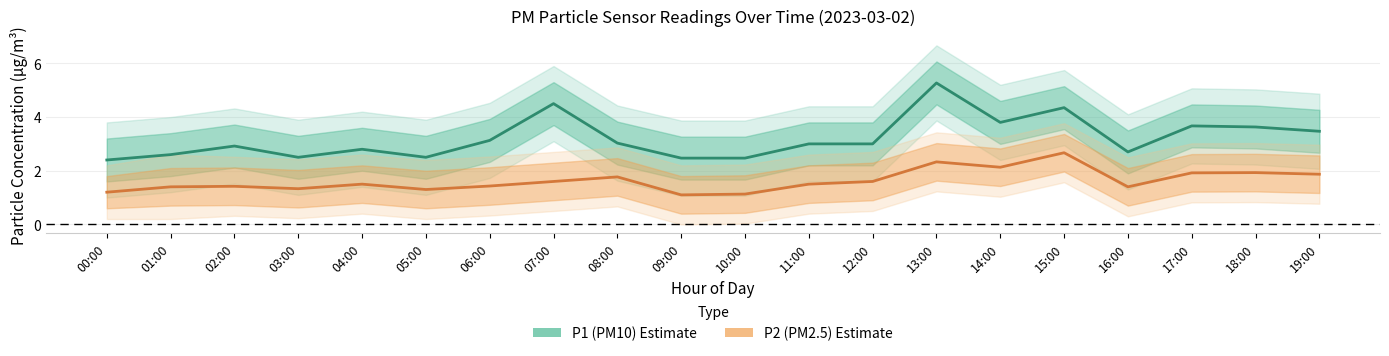

List the labels in order of P1 (PM10) value, largest first.

13:00, 07:00, 15:00, 14:00, 17:00, 18:00, 19:00, 06:00, 08:00, 11:00, 12:00, 02:00, 04:00, 16:00, 01:00, 03:00, 05:00, 09:00, 10:00, 00:00